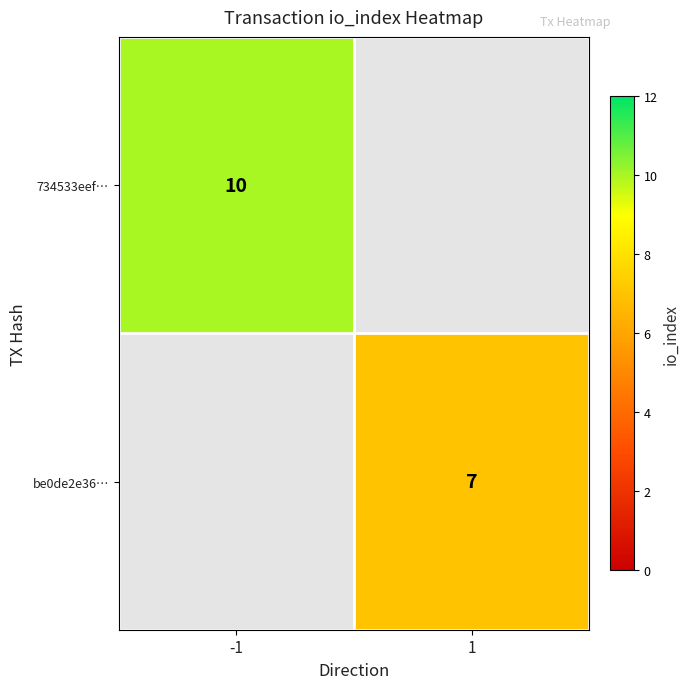

Is it true that 734533eef… equals 10 at -1?

True